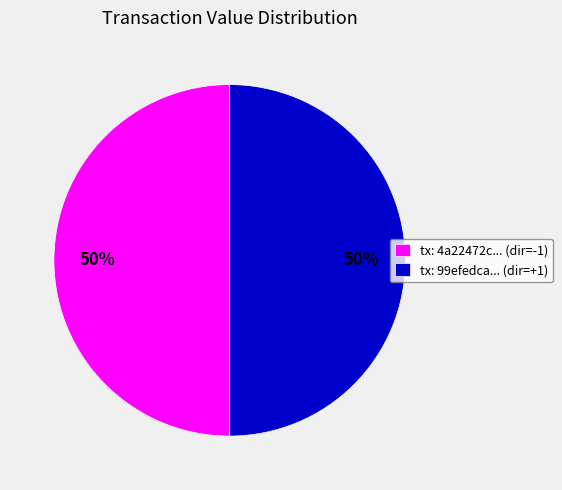

The tx: 99efedca... (dir=+1) slice represents 41% of the pie. True or false?

False